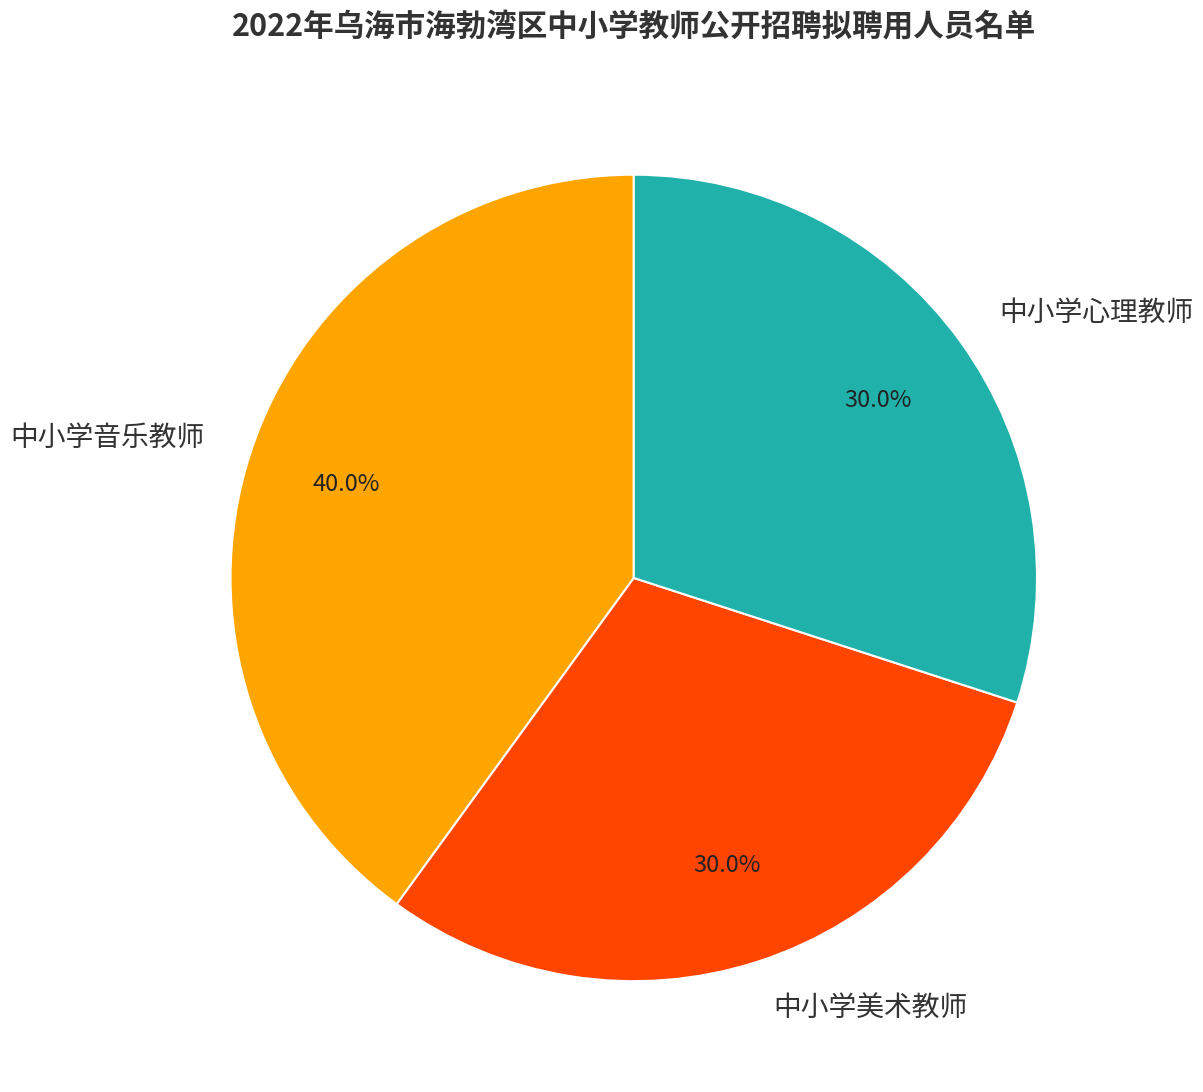

To the nearest percent, what portion does 中小学音乐教师 represent?

40%